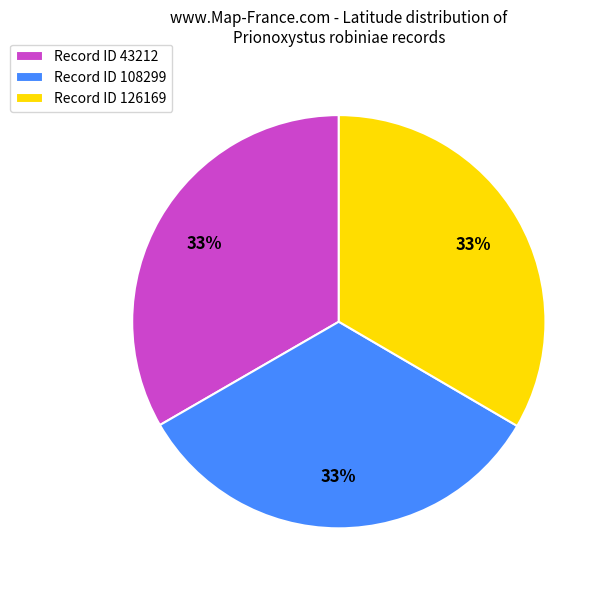

How many slices are in this pie chart?

3